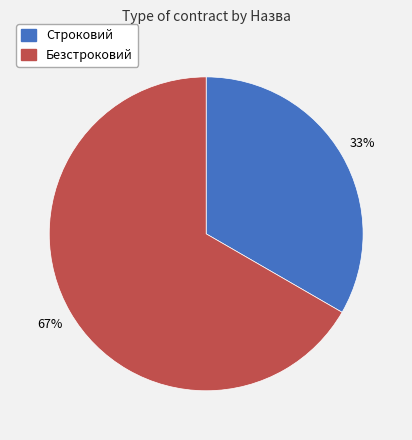

The Безстроковий slice represents 58% of the pie. True or false?

False